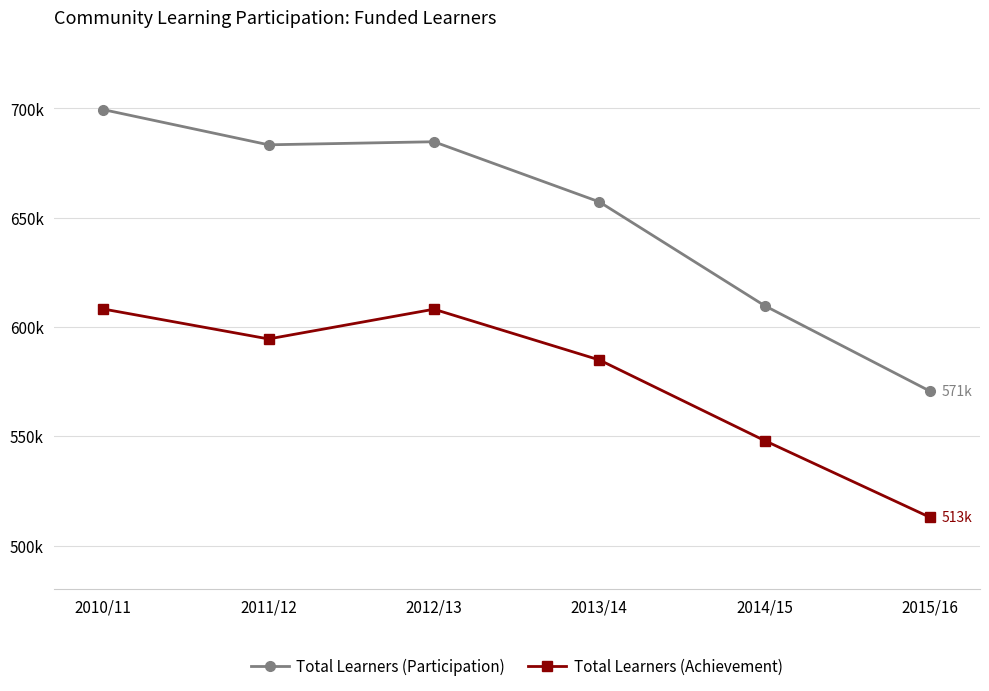

Between 2010/11 and 2011/12, which is larger?

2010/11